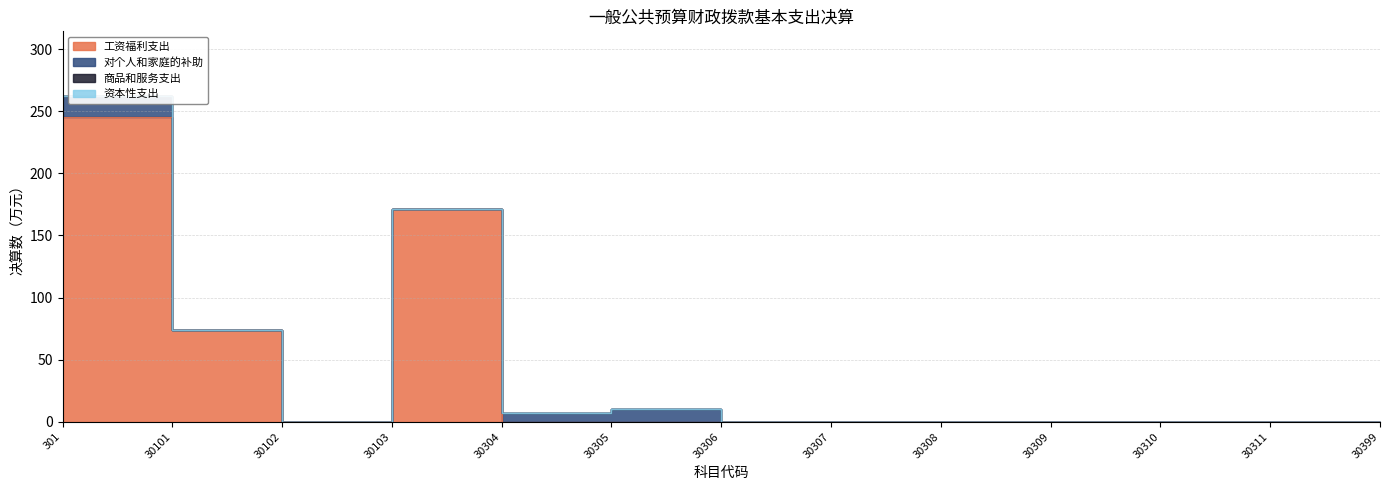

At which category does 对个人和家庭的补助 reach its first local peak?

30305